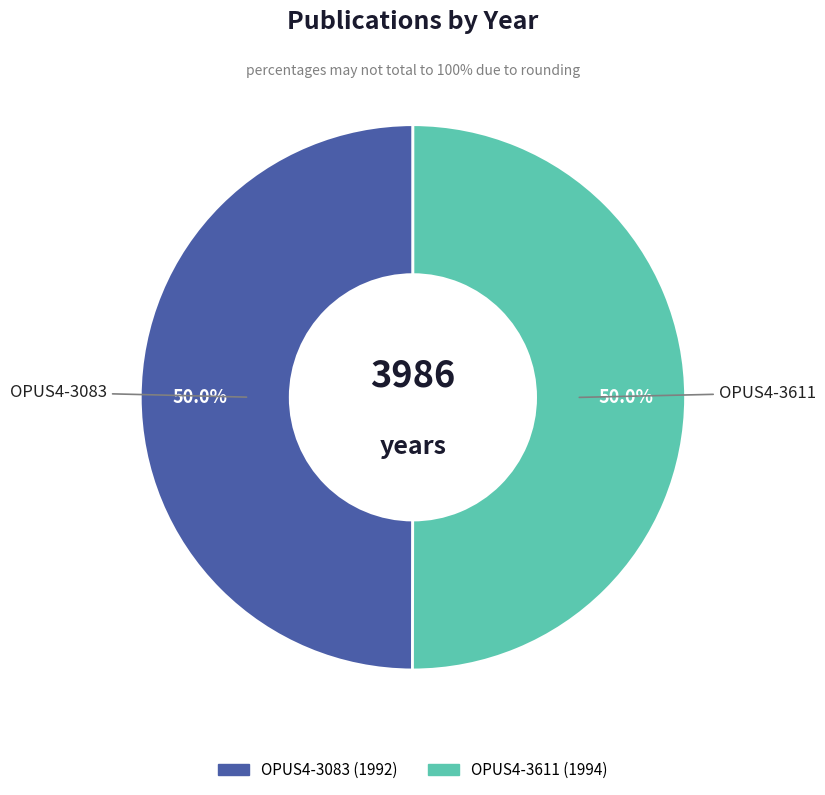

How much of the chart is everything except OPUS4-3083?

50.0%